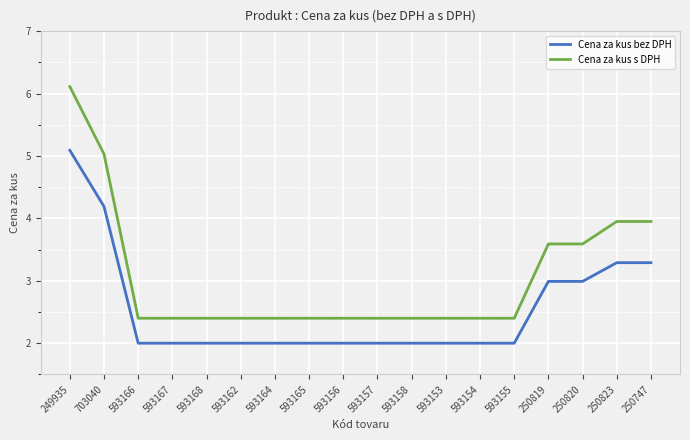

Does the chart have visible grid lines?

Yes